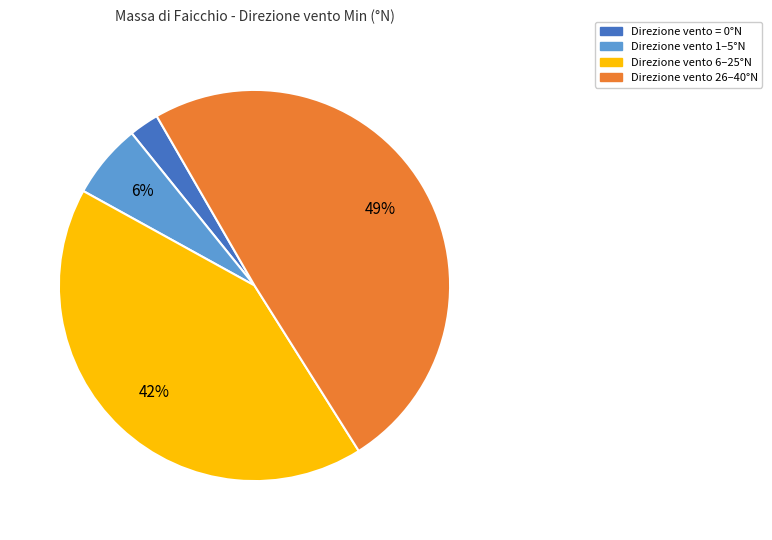

Is there a majority slice in this chart?

No